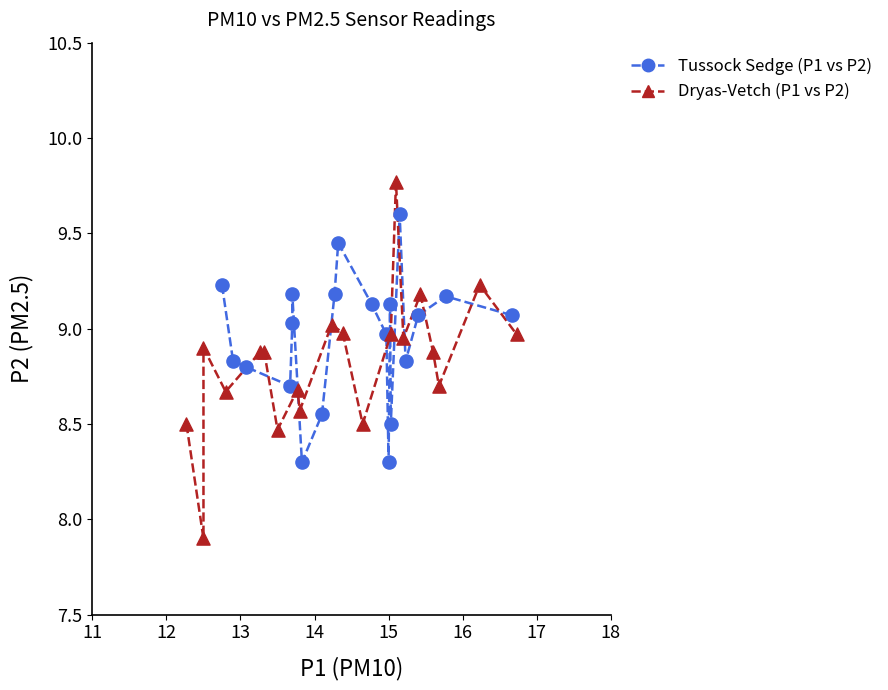

Which series contains the lowest Y value?

Dryas-Vetch (P1 vs P2)